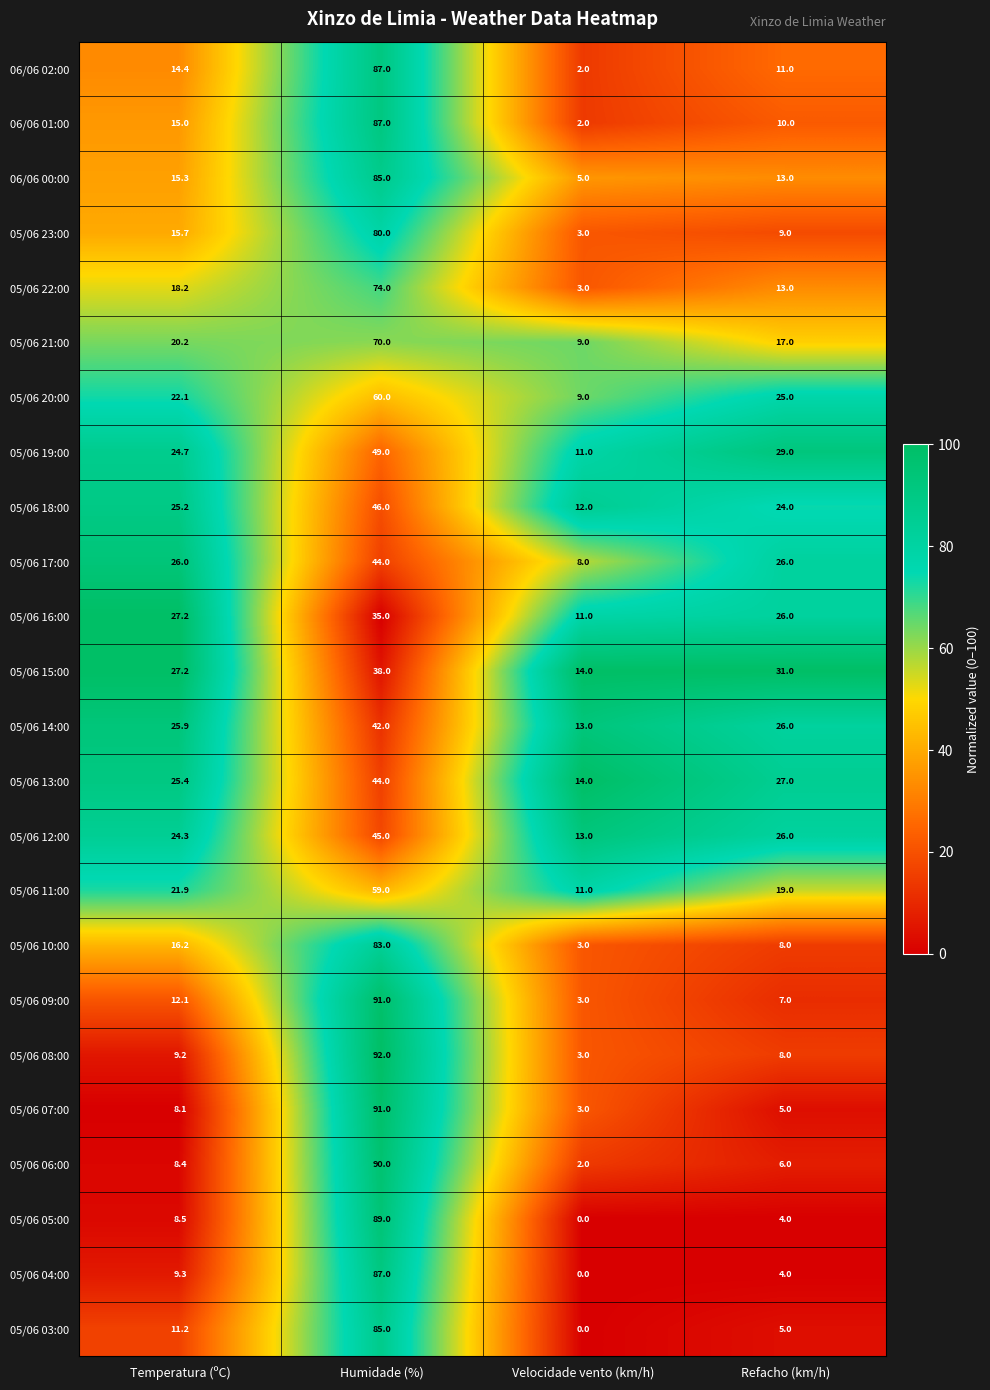

Where is 05/06 19:00 nearest to the value 30?

Refacho (km/h)